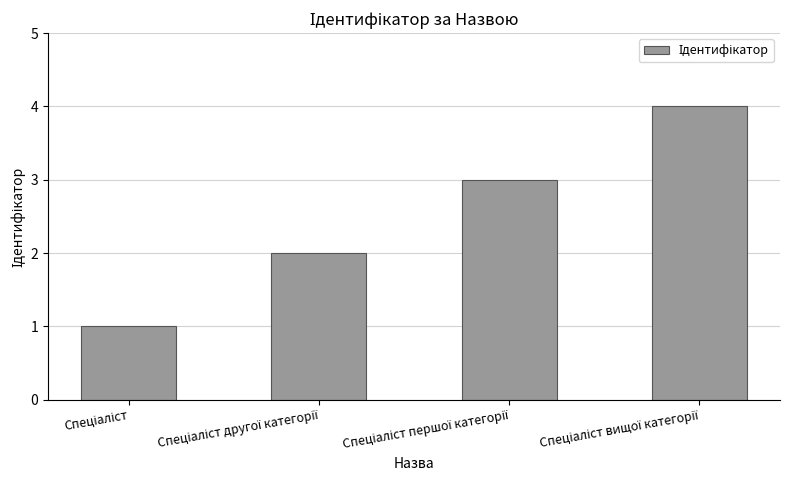

What is the minimum value shown in the chart?

1